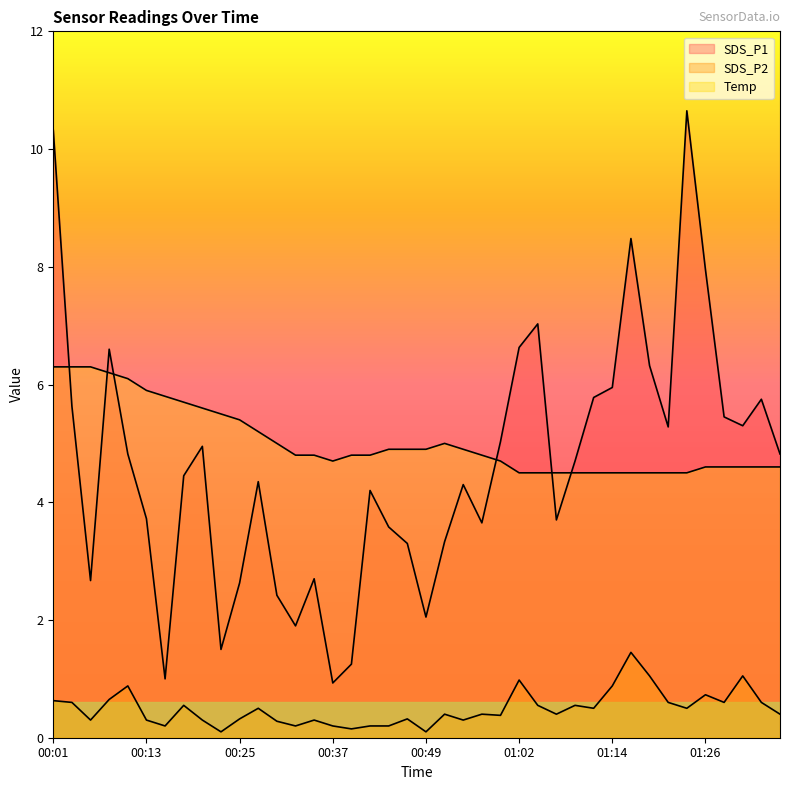

Where does the SDS_P1 series first go above 4?

00:01